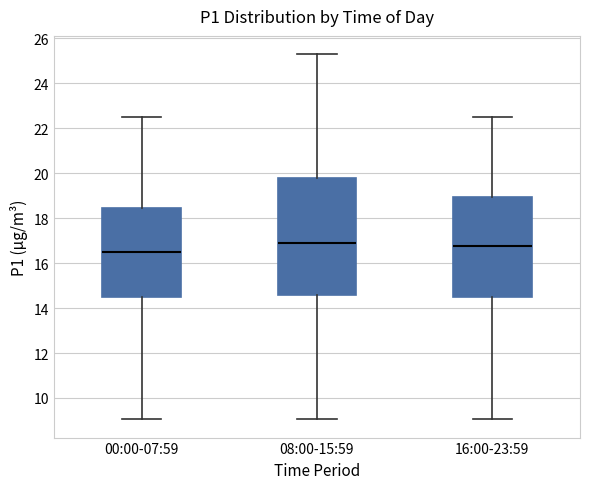

Which box has the lowest median line?

00:00-07:59